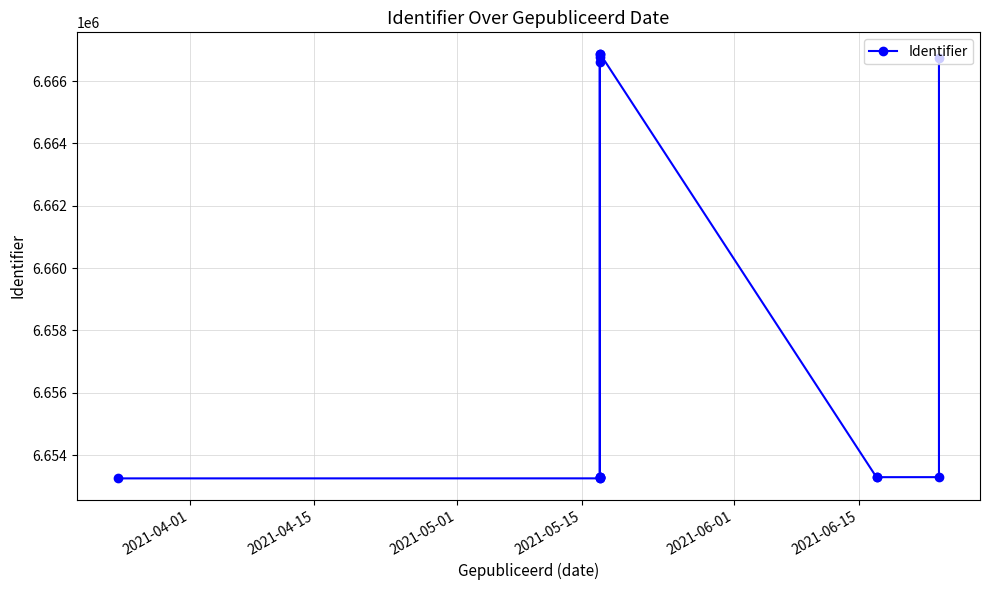

How many values exceed 6653290?

6